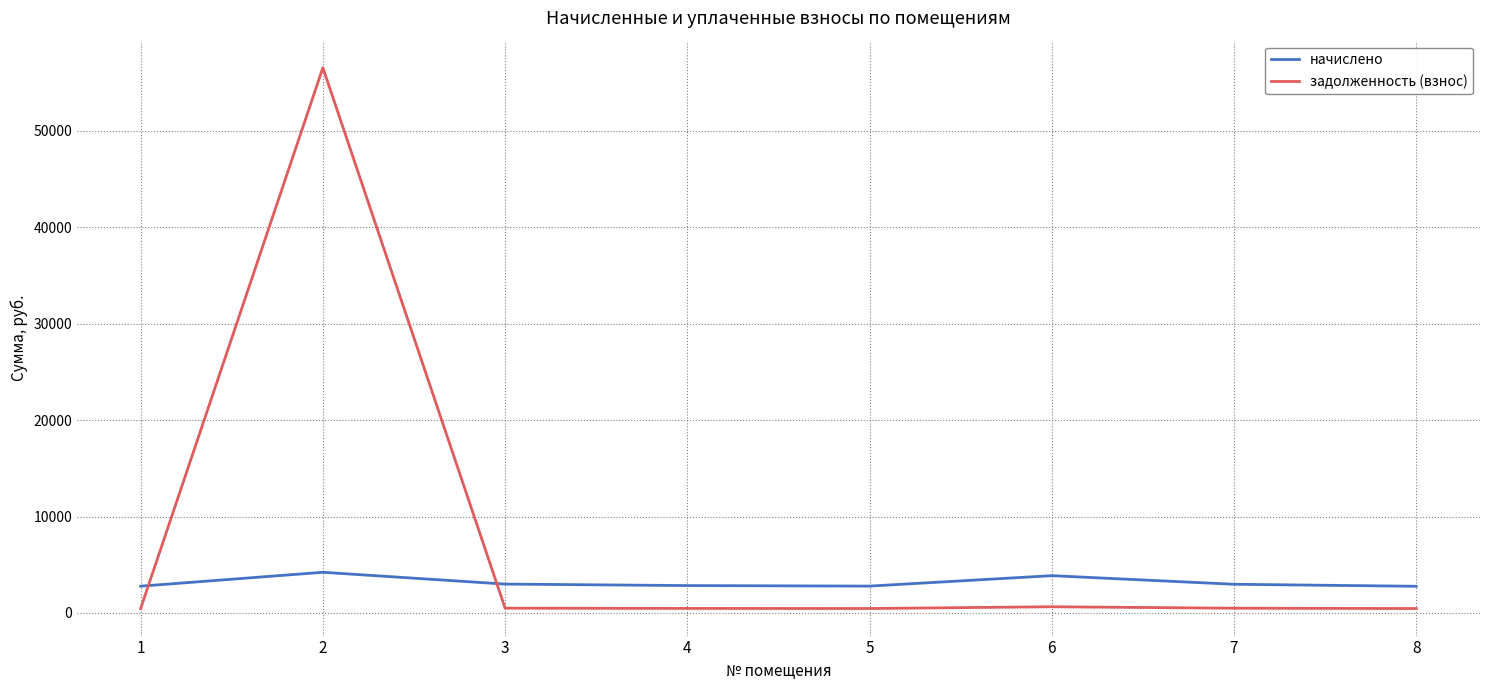

Count the number of categories in the chart.

8